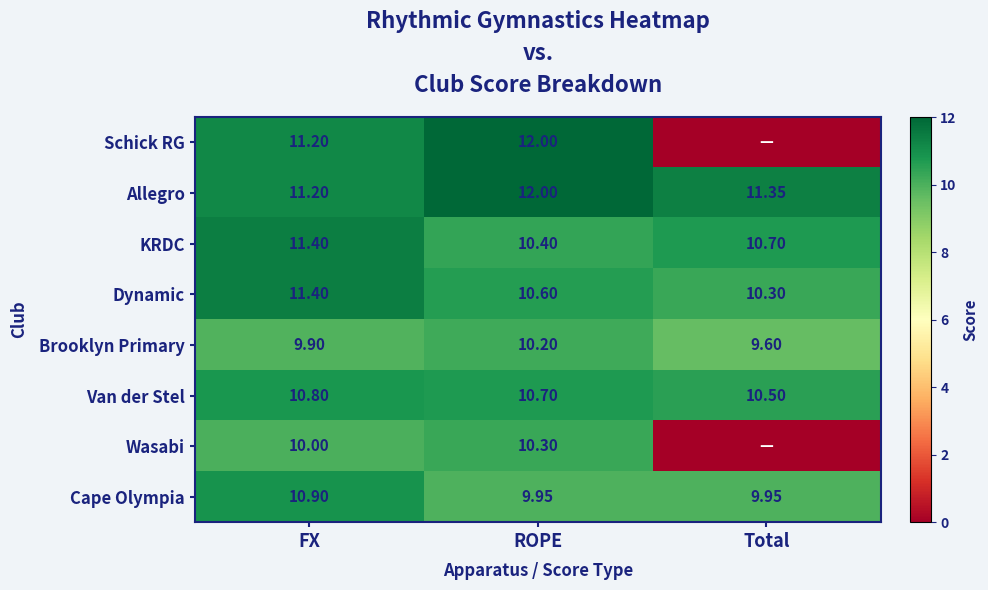

List the labels in order of Van der Stel value, largest first.

FX, ROPE, Total